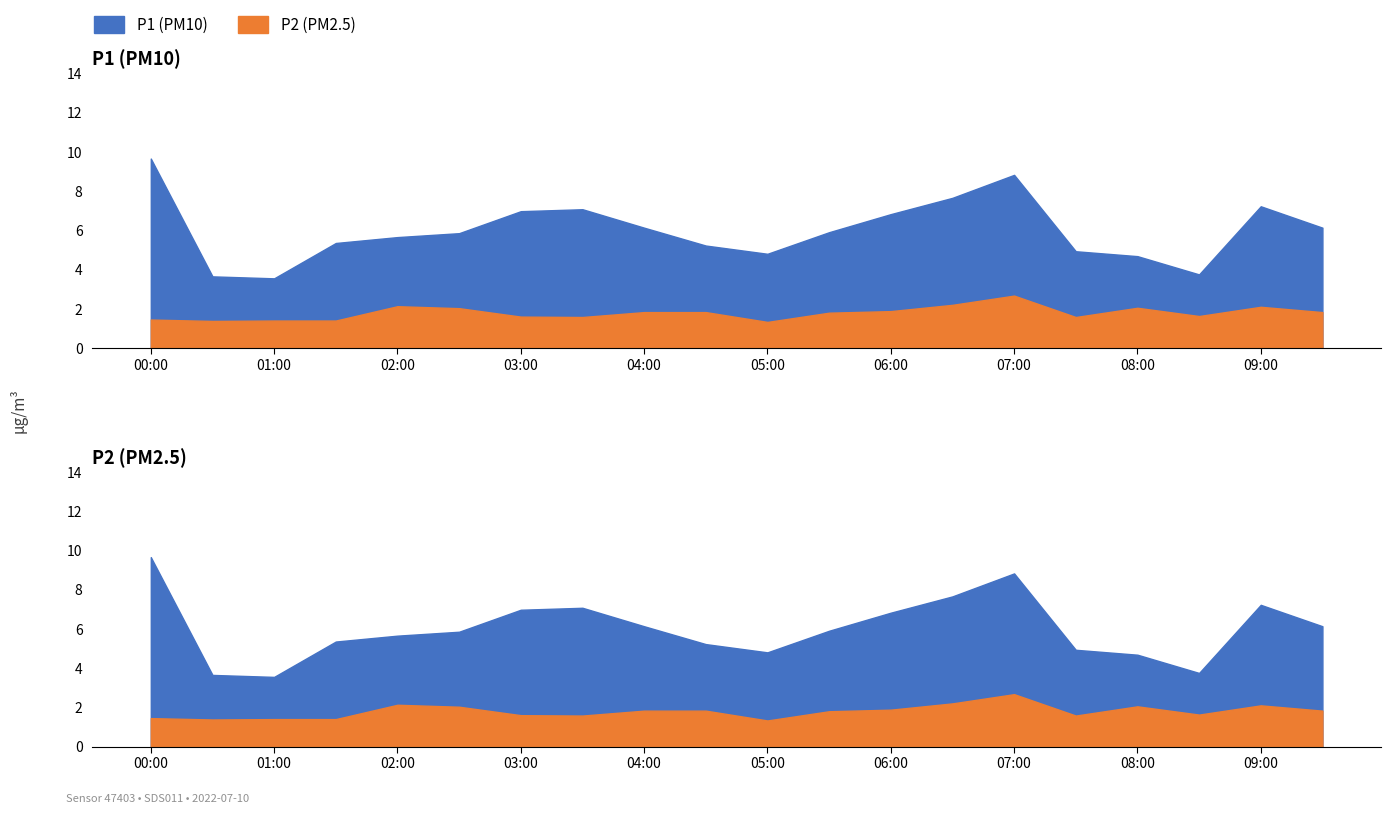

How many values in the P1 series are below 5?

6